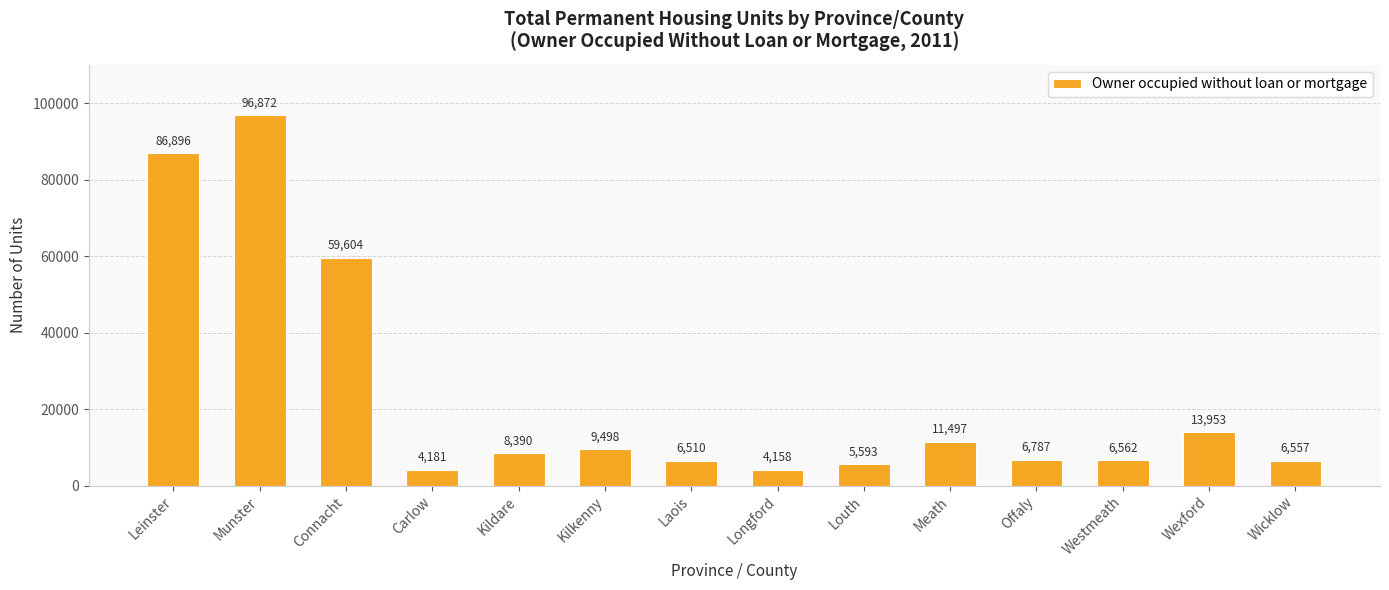

Reading left to right, what are all the values shown in this chart?

86896	96872	59604	4181	8390	9498	6510	4158	5593	11497	6787	6562	13953	6557